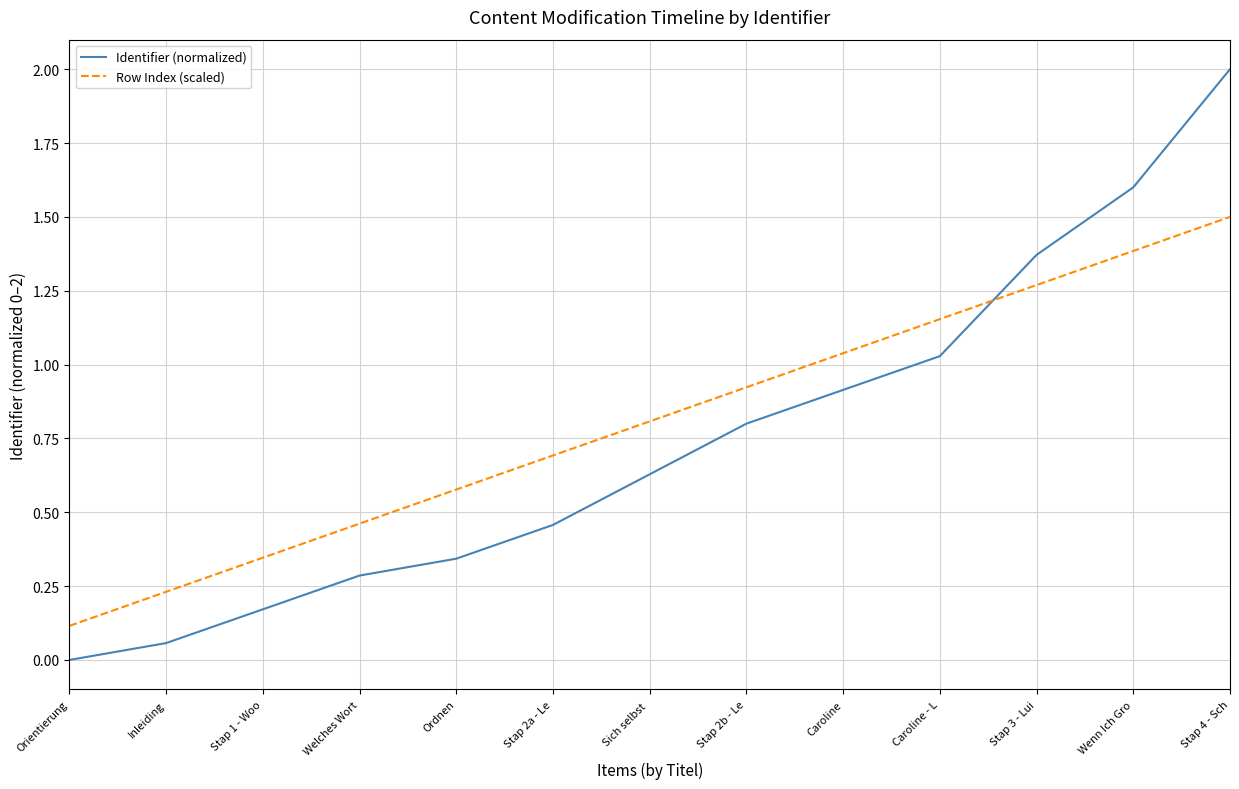

True or false: Row Index (scaled) and Identifier (normalized) cross at least once.

True